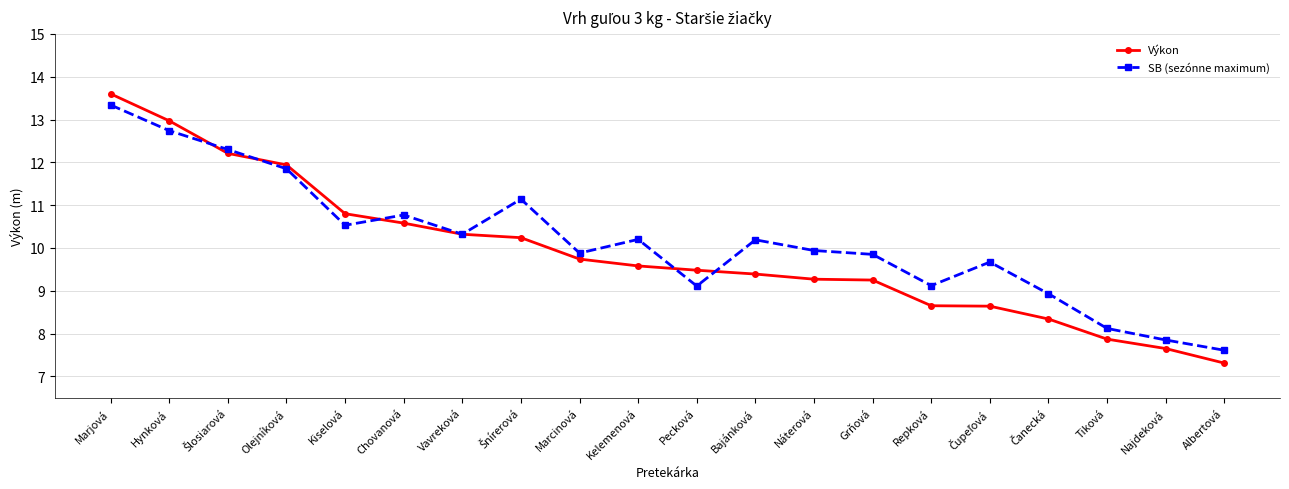

What is the maximum value for SB (sezónne maximum)?

13.3